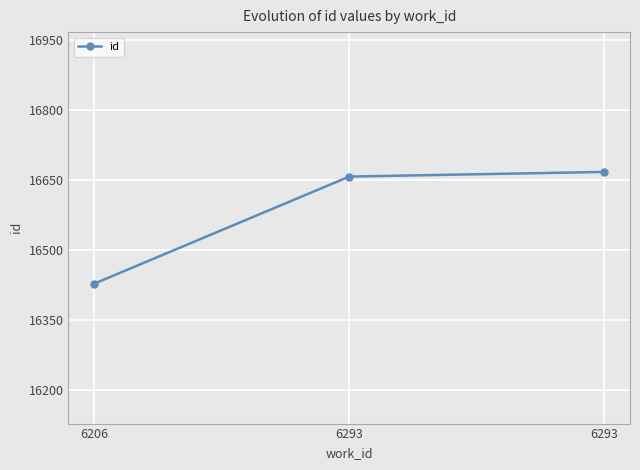

Where does the data first go above 16657?

6293